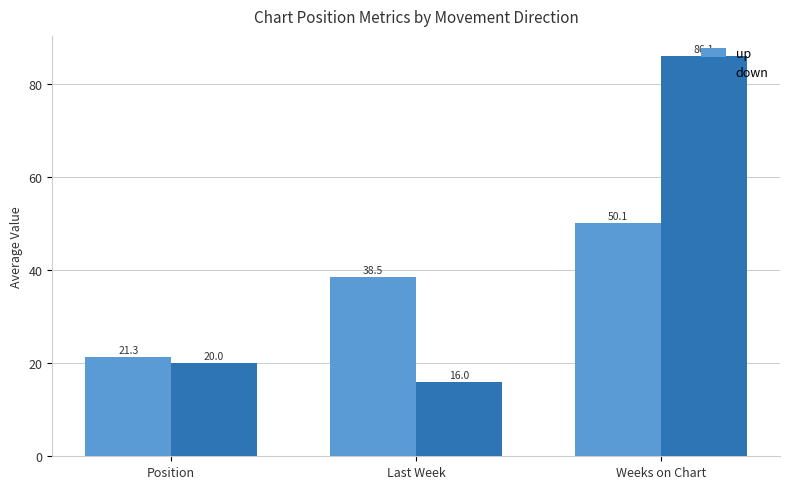

Rank the categories by up value from lowest to highest.

Position, Last Week, Weeks on Chart